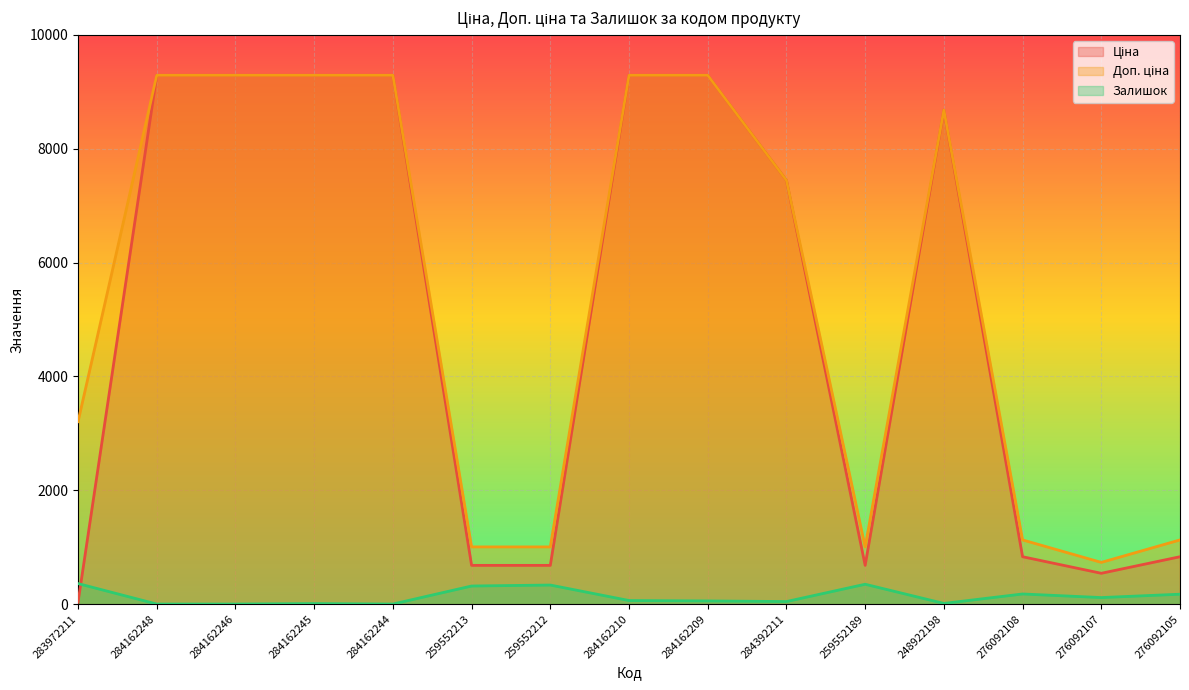

What is the label of the 2nd point from the left?

284162248